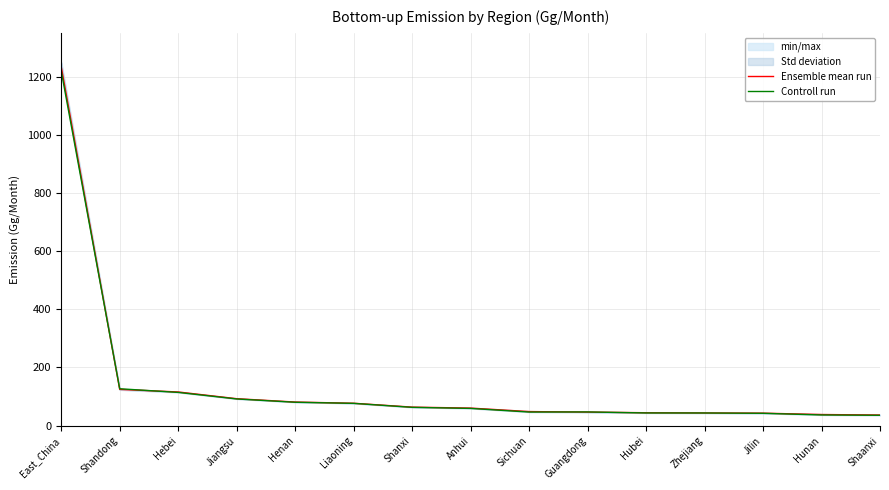

Rank the series by their average value, from lowest to highest.

Controll run, Ensemble mean run